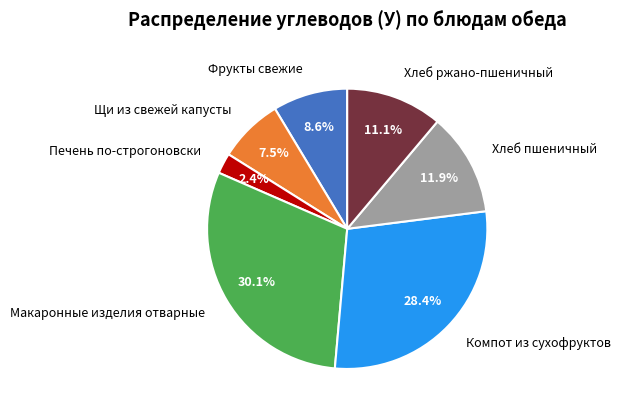

What percentage is NOT represented by Щи из свежей капусты?

92.5%